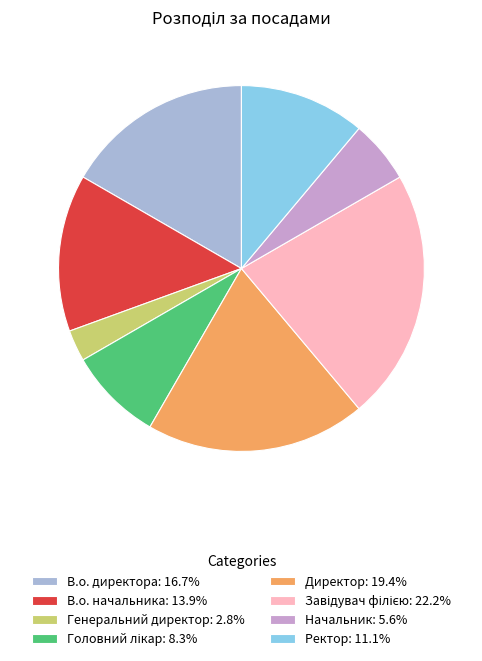

Approximately how many times larger is the value at Директор: 19.4% compared to В.о. начальника: 13.9%?

1.4